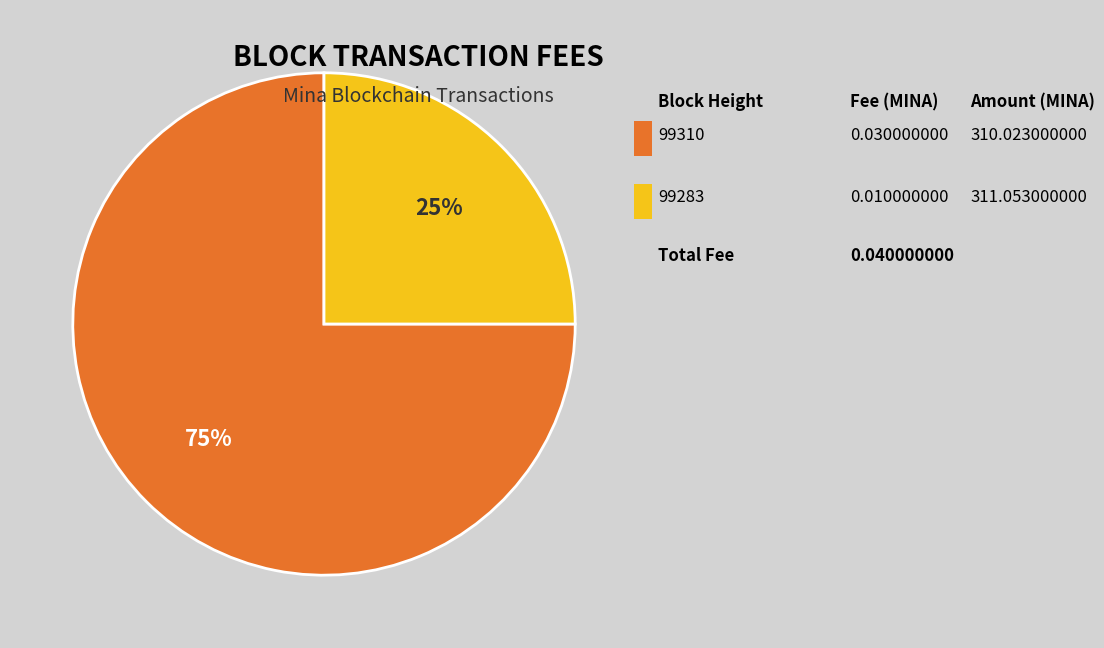

To the nearest percent, what is the average slice percentage?

50%